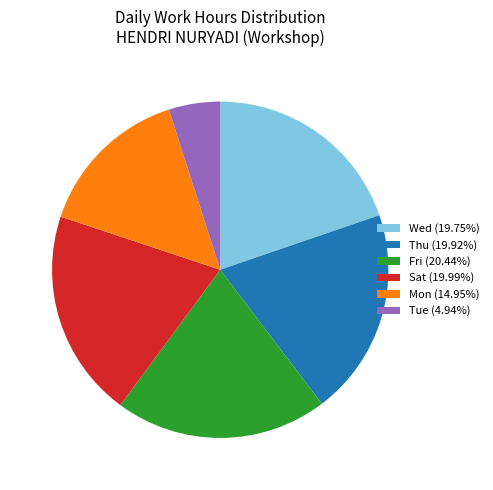

Approximately how many times larger is the value at Fri (20.44%) compared to Mon (14.95%)?

1.4